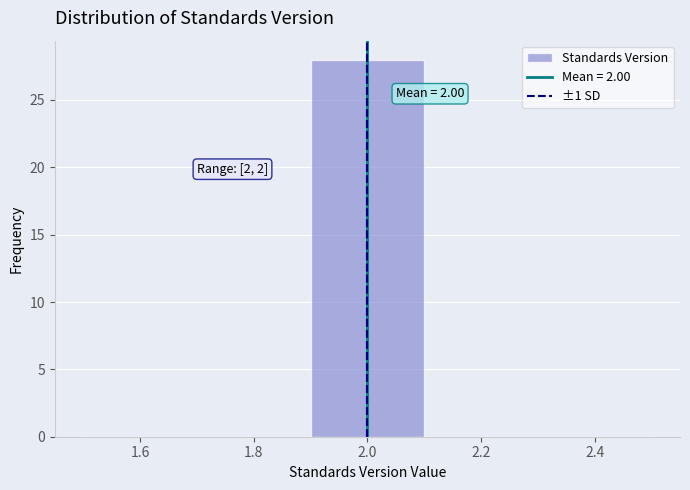

Which range on the x-axis has the tallest bar?

1.9 to 2.1